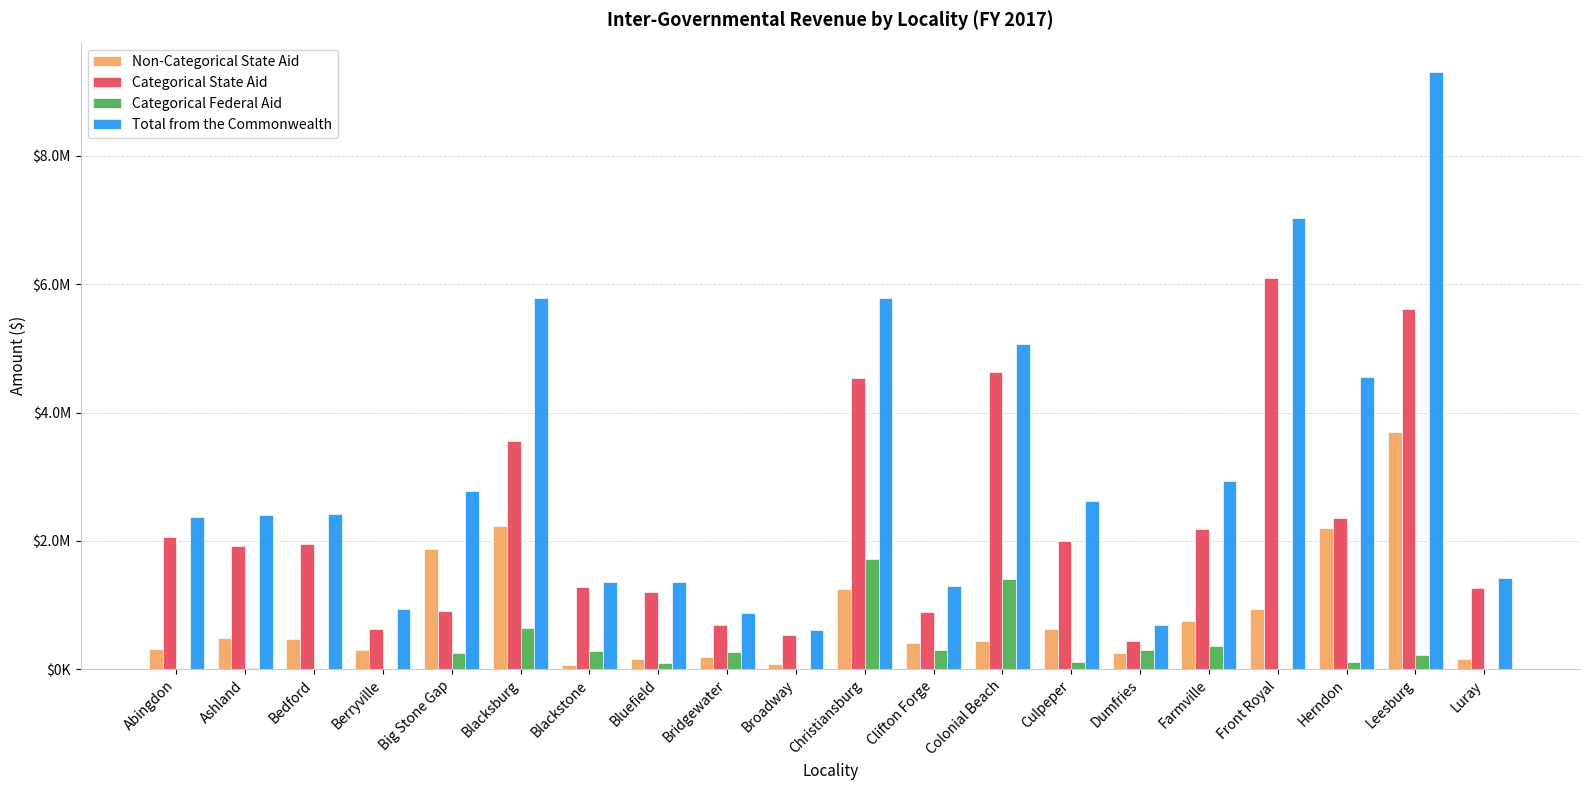

What is the difference between the maximum and minimum values in the Non-Categorical State Aid series?

3618925